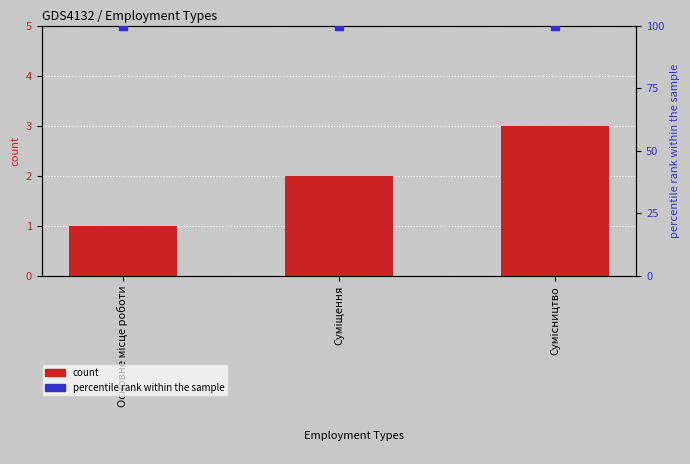

Which series has the largest total across all categories?

percentile rank within the sample